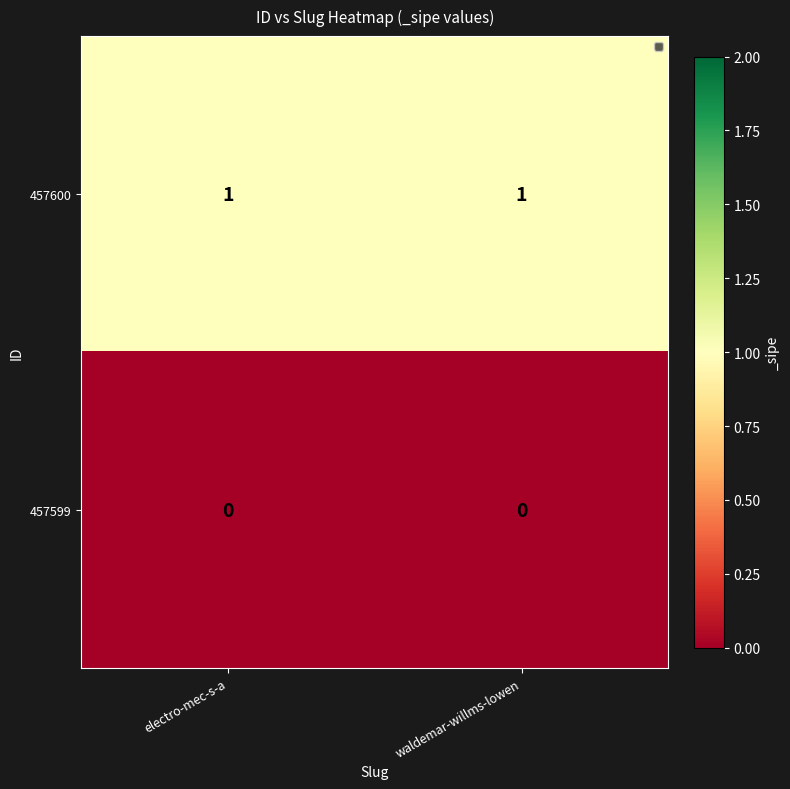

At waldemar-willms-lowen, list the series in order from smallest to largest.

457599, 457600